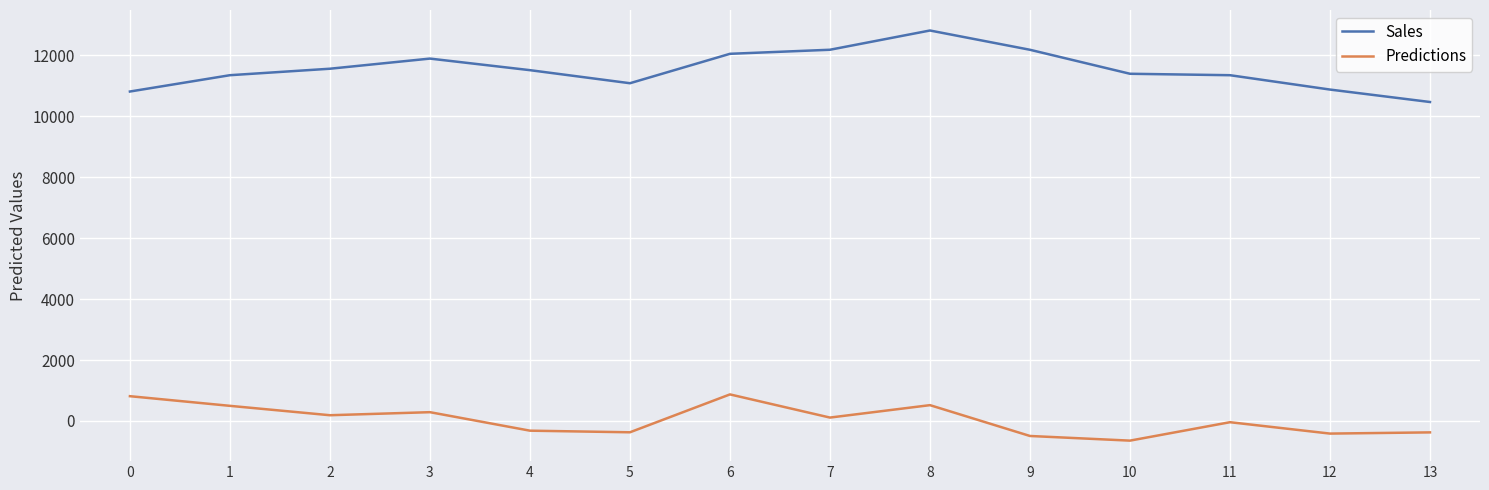

What is the total value across all series at 9?

11689.3